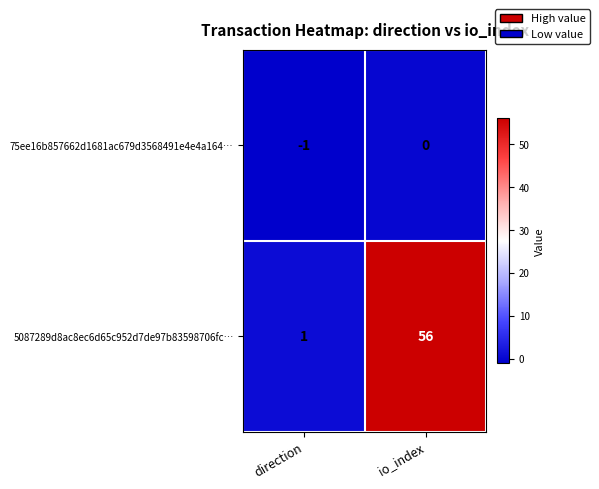

What is the sum of all 5087289d8ac8ec6d65c952d7de97b83598706fc… values?

57